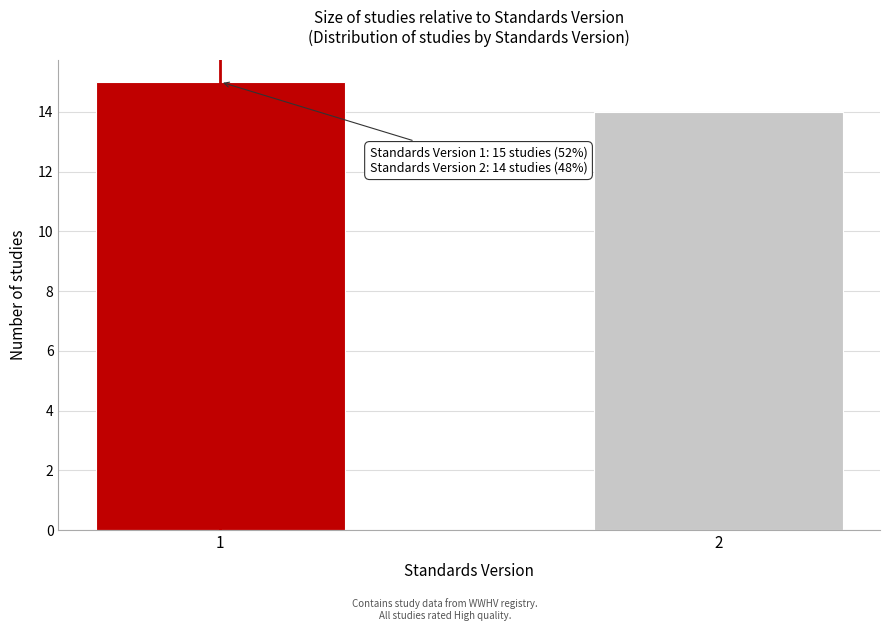

Reading right to left, list all the values displayed in this chart.

14	15